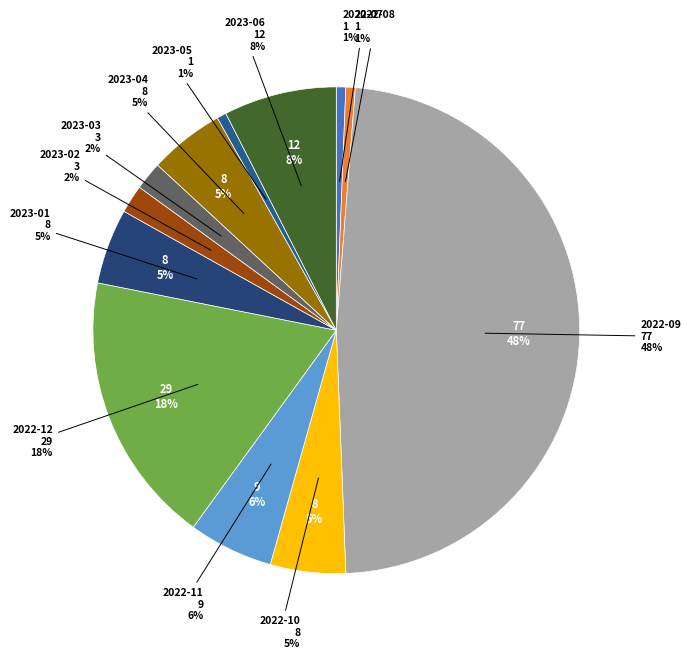

What is the change in value from 2023-03 to 2023-05?

-2